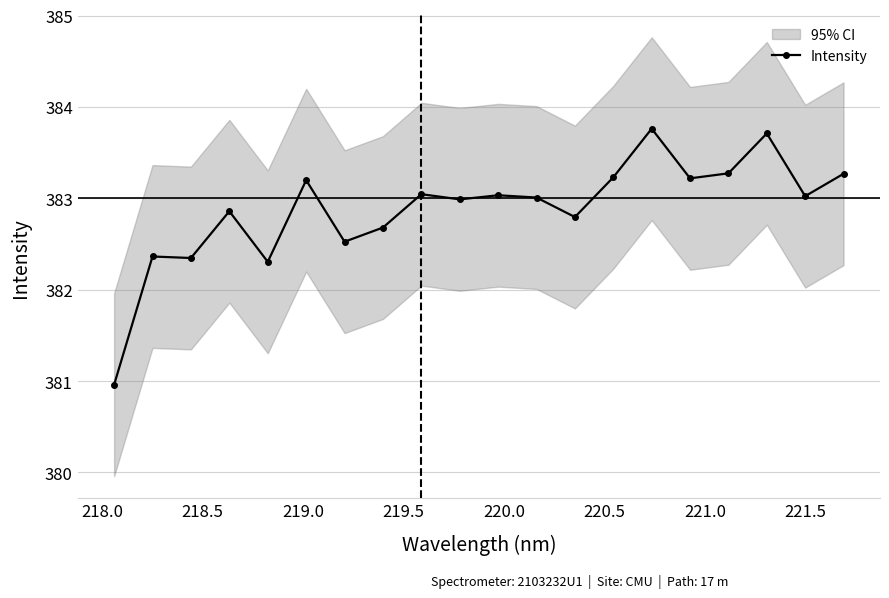

What is the difference between the maximum and second lowest values?

1.5